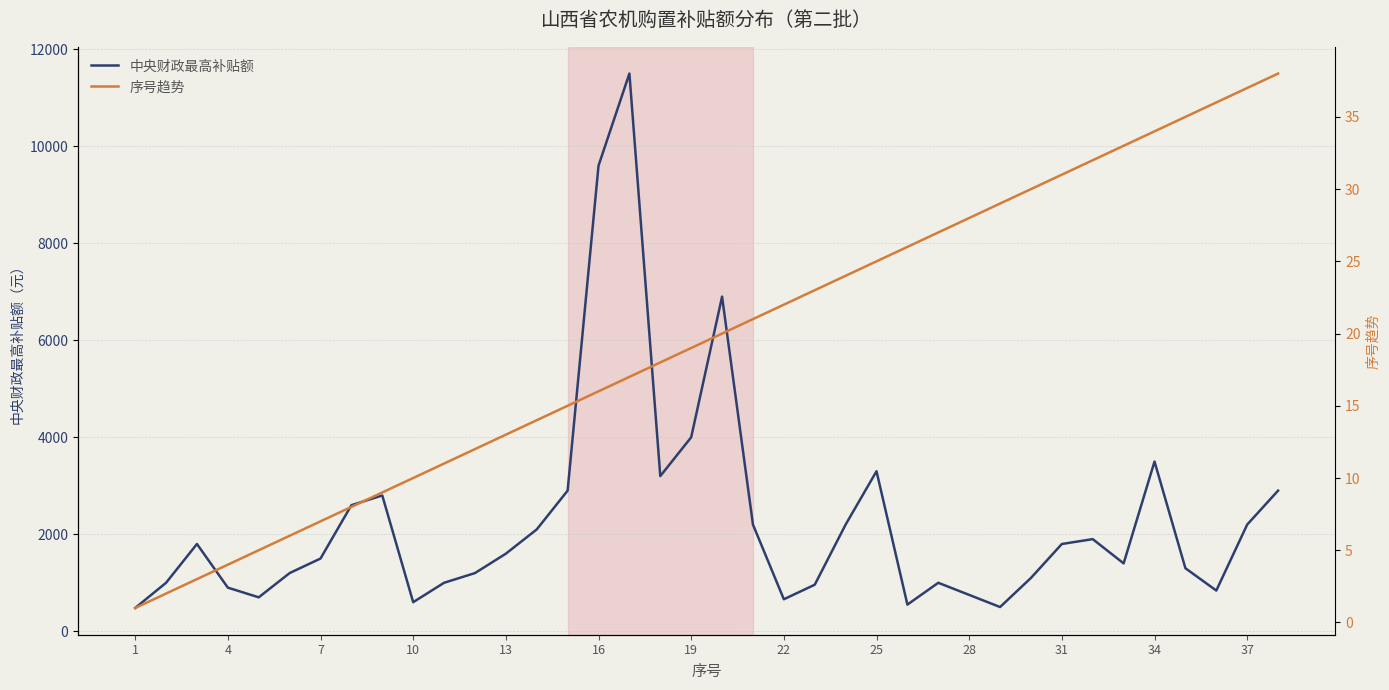

What is the highest value of the 中央财政最高补贴额 series?

11500